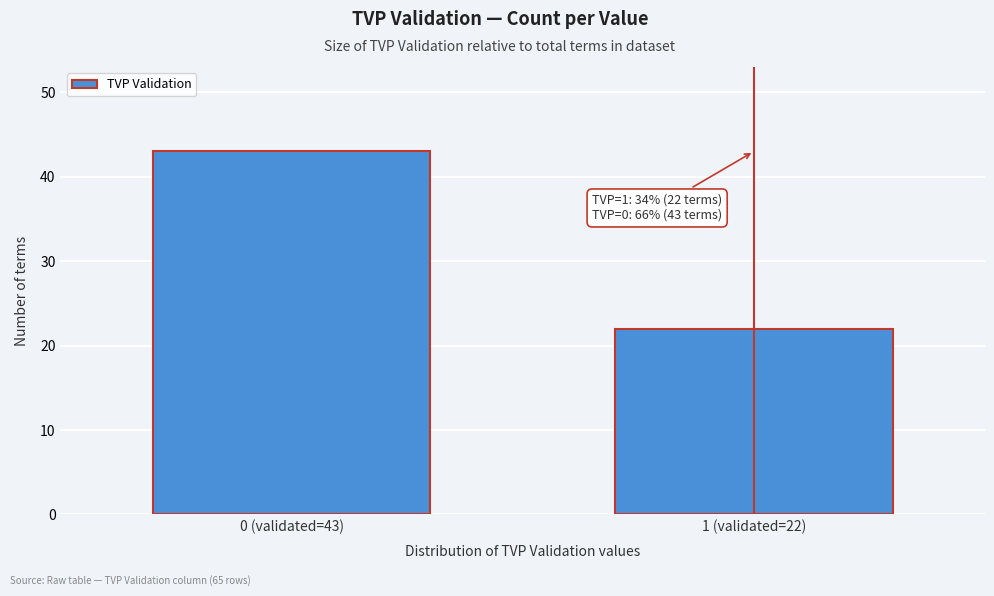

Reading right to left, list all the values displayed in this chart.

22	43